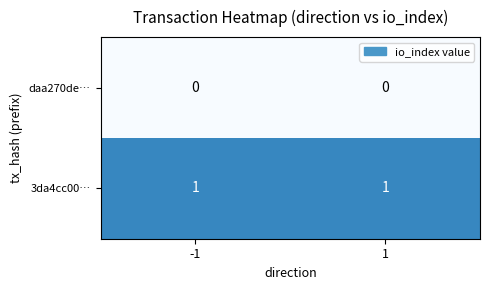

Count the number of data series in this chart.

2